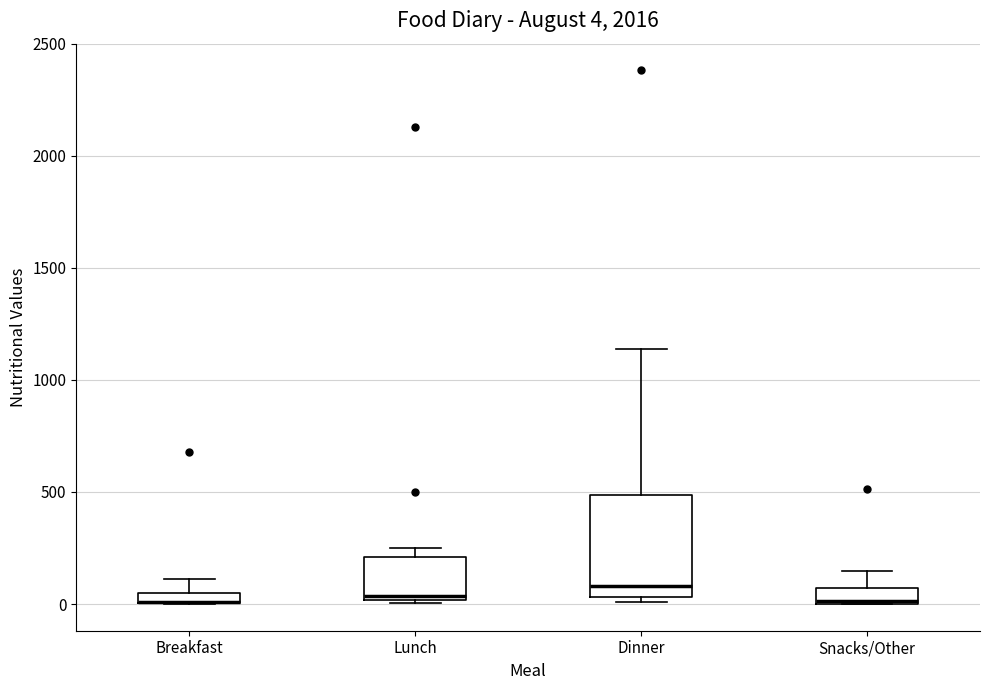

Comparing the boxes themselves (not the whiskers), which one is the tallest?

Dinner